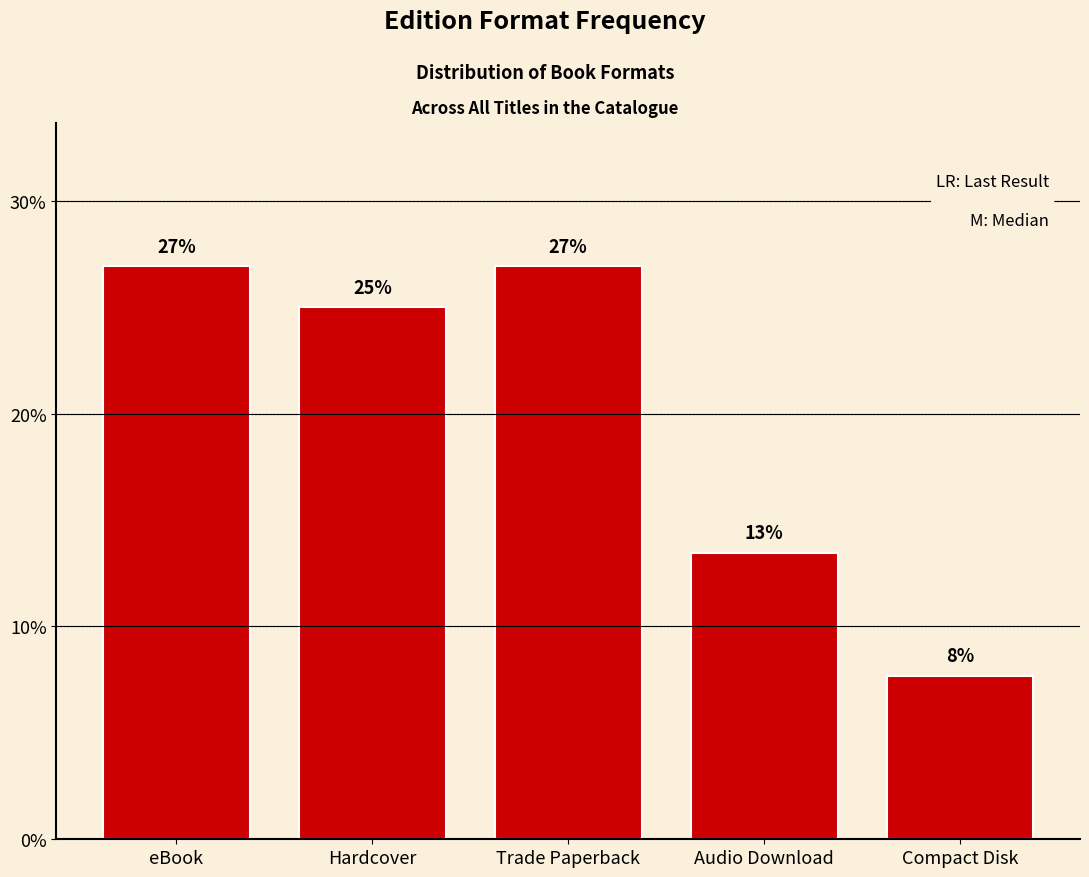

Between Audio Download and eBook, which is larger?

eBook